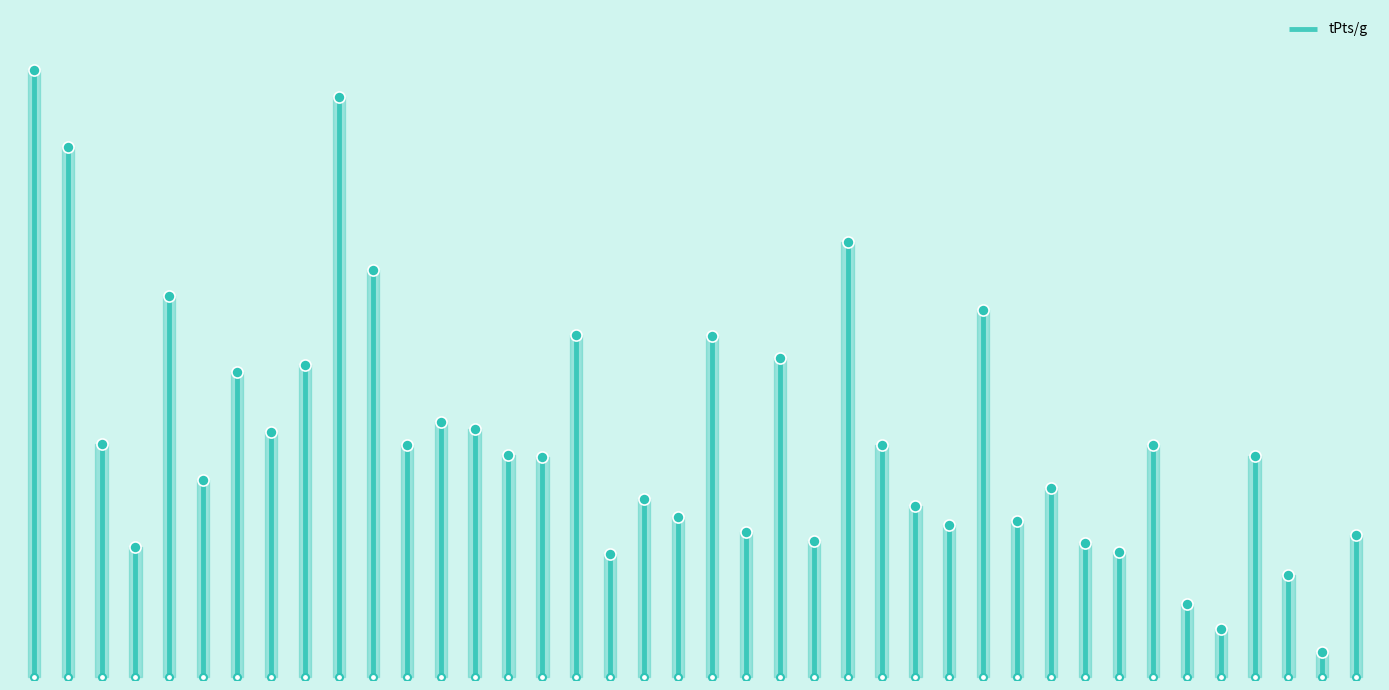

Rank the categories by value from lowest to highest.

Kyle O Quinn, Larry Nance, Tristan Thompson, Channing Frye, Gorgui Dieng, Trevor Booker, Draymond Green, Robin Lopez, Mason Plumlee, Nikola Mirotic, Marcin Gortat, Thaddeus Young, Marvin Williams, Steven Adams, Greg Monroe, Jonas Valanciunas, Pau Gasol, DeAndre Jordan, Dwight Howard, Ryan Anderson, Andre Drummond, Markieff Morris, Marcus Morris, Al Horford, Rudy Gobert, Myles Turner, Nikola Vucevic, Serge Ibaka, Nikola Jokic, Hassan Whiteside, LaMarcus Aldridge, Paul Millsap, Kristaps Porzingis, Kevin Love, Marc Gasol, Brook Lopez, Blake Griffin, Karl-Anthony Towns, DeMarcus Cousins, Anthony Davis